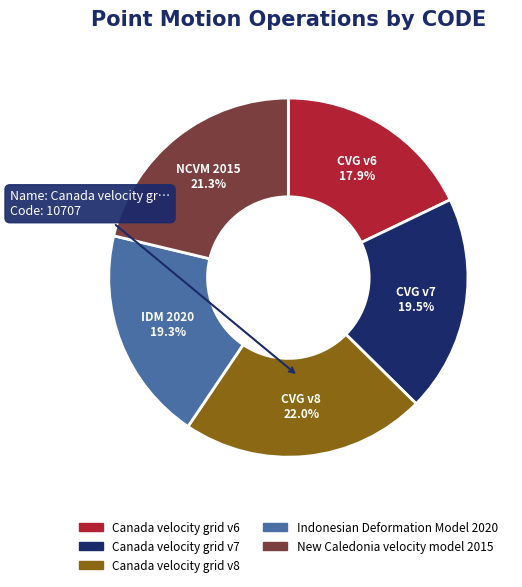

Which slice is the smallest?

Canada velocity grid v6